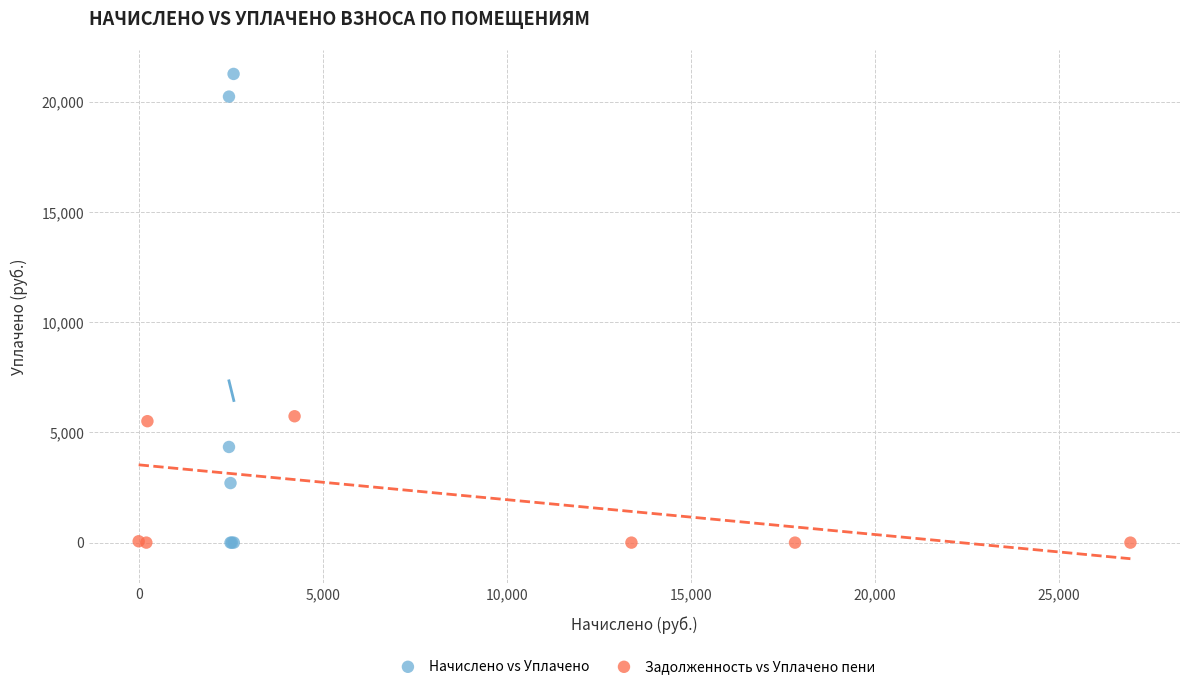

What are all the series names shown in the legend?

Начислено vs Уплачено, Задолженность vs Уплачено пени